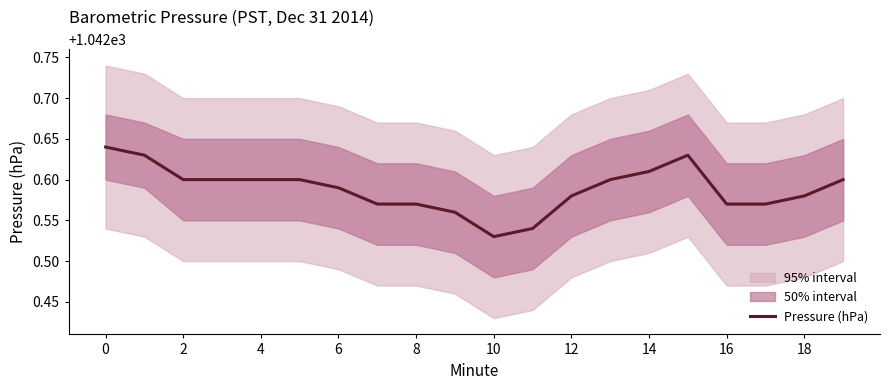

At which category does the data reach its first local valley?

10